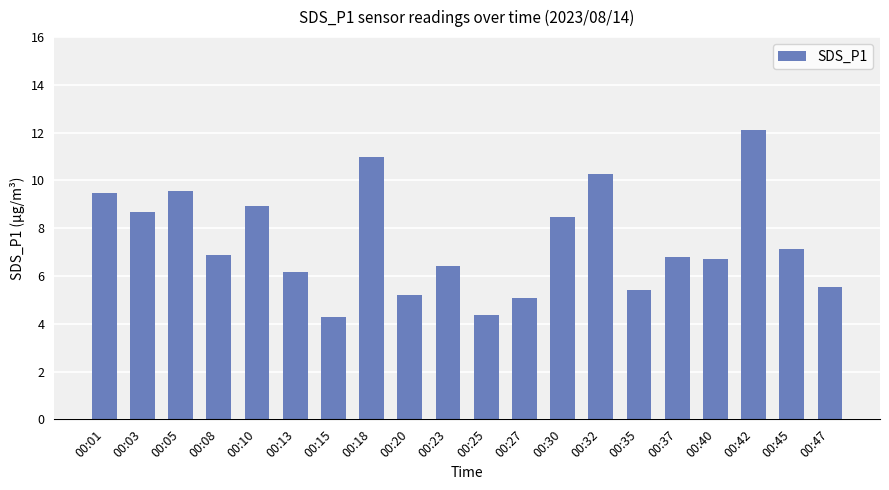

How many distinct data groups are displayed?

1